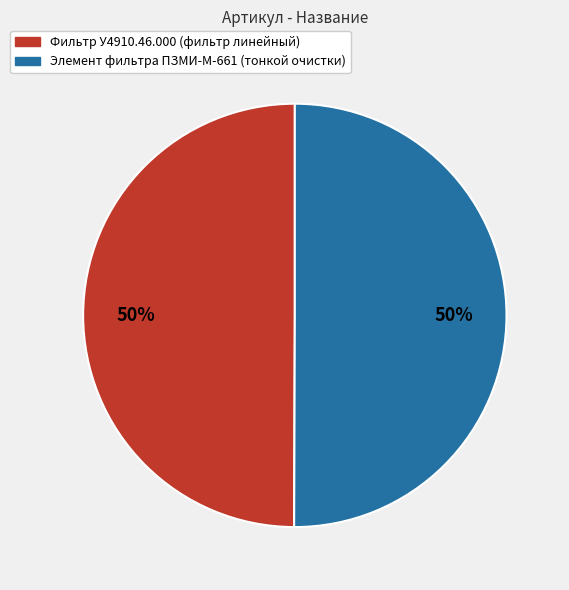

Is it true that Фильтр У4910.46.000 (фильтр линейный) is 50% of the pie?

True